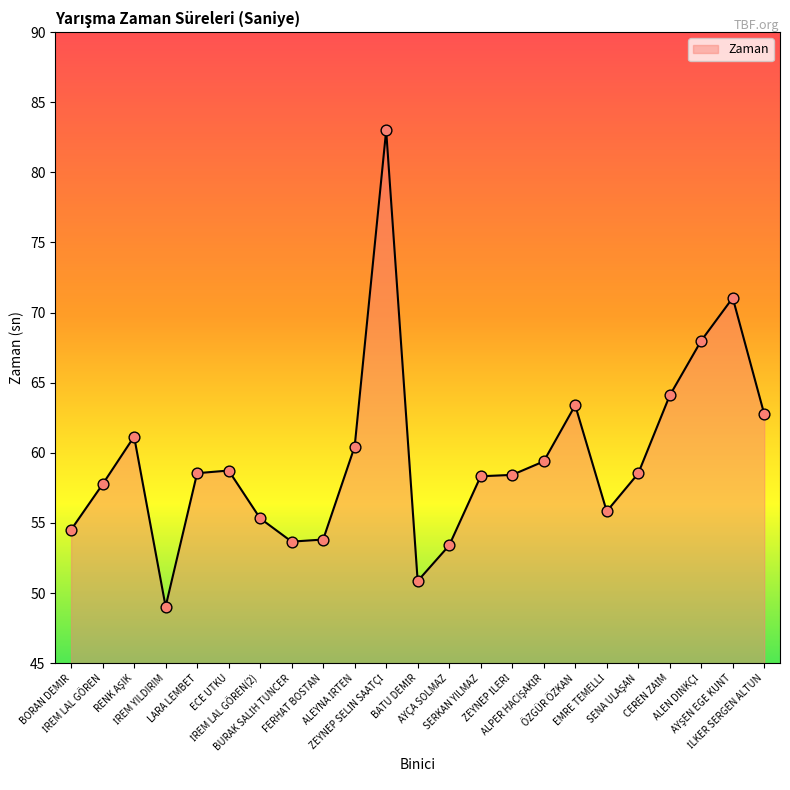

What is the minimum value shown in the chart?

49.0